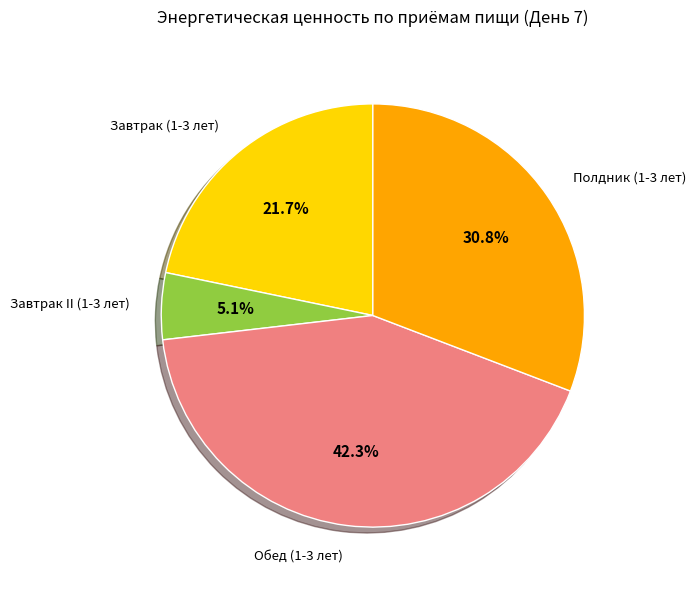

What percentage is the Завтрак II (1-3 лет) slice, to the nearest percent?

5%